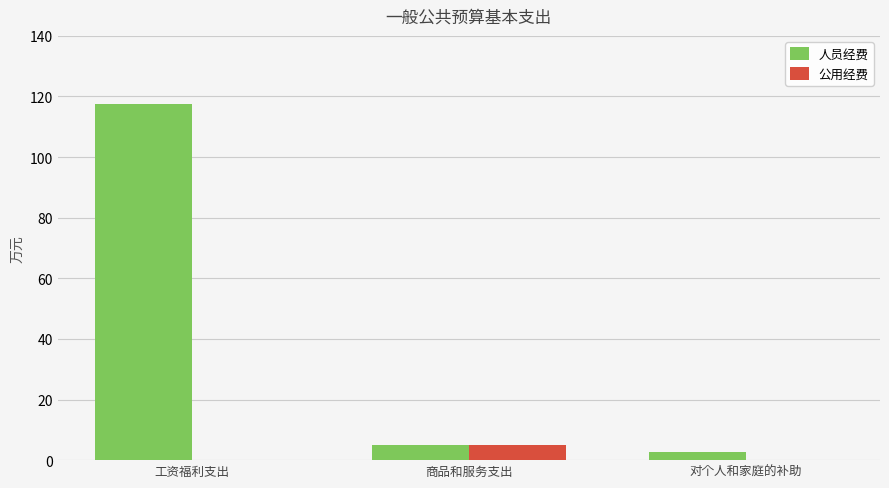

What are all the series names shown in the legend?

人员经费, 公用经费